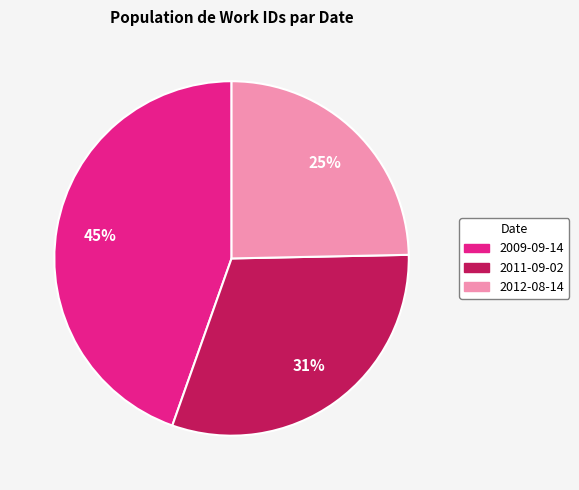

To the nearest percent, what is the average slice percentage?

33%